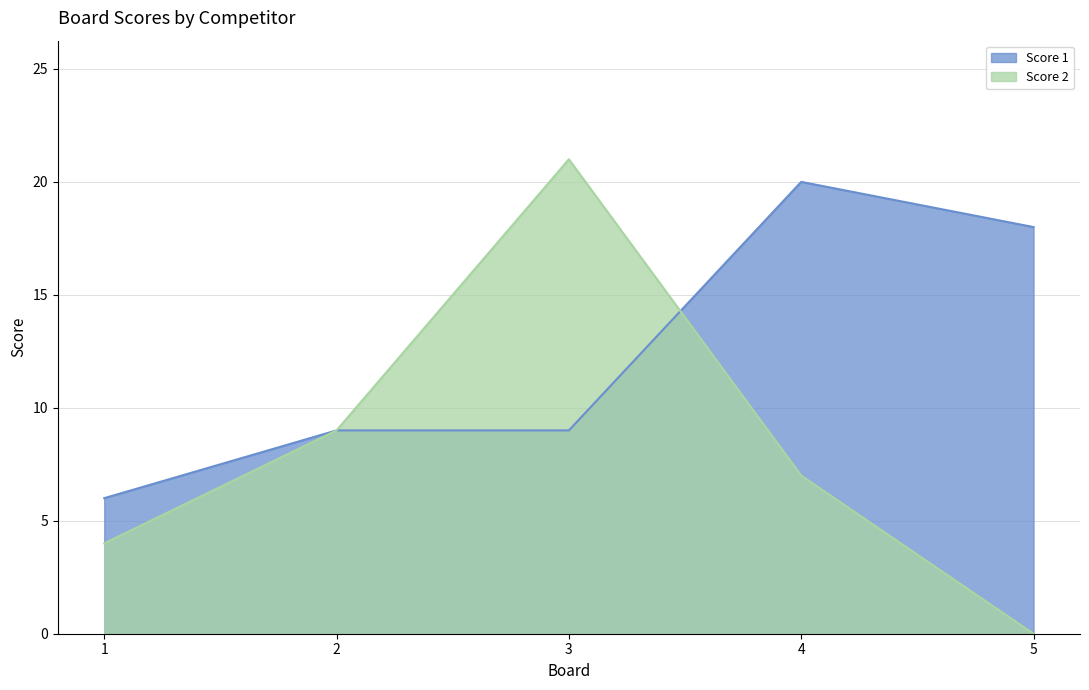

How many series are shown in this chart?

2